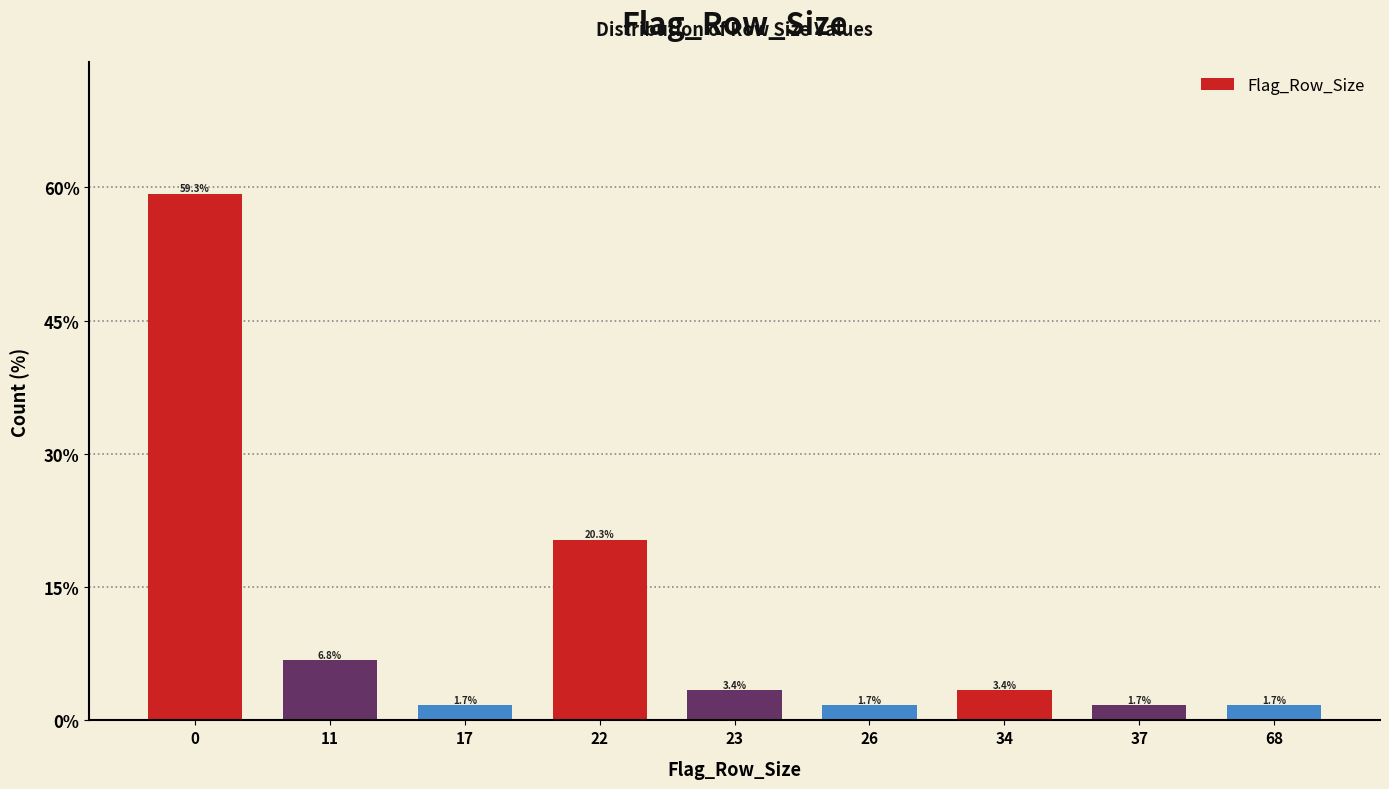

Reading left to right, what are all the values shown in this chart?

59.3	6.8	1.7	20.3	3.4	1.7	3.4	1.7	1.7